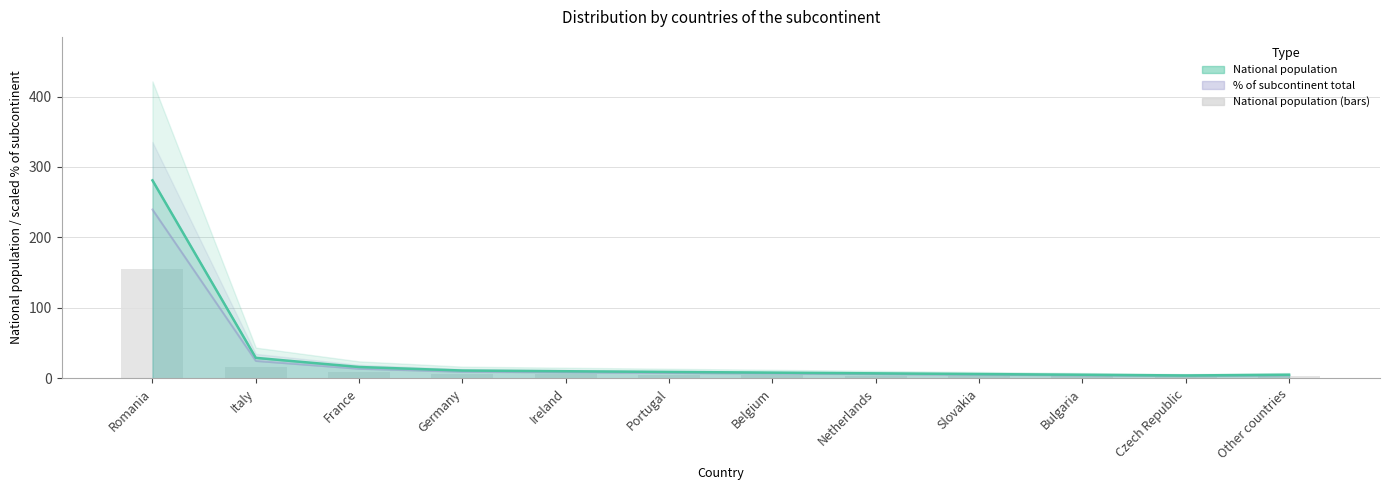

What is the difference between the values at Romania and Belgium?

150.2